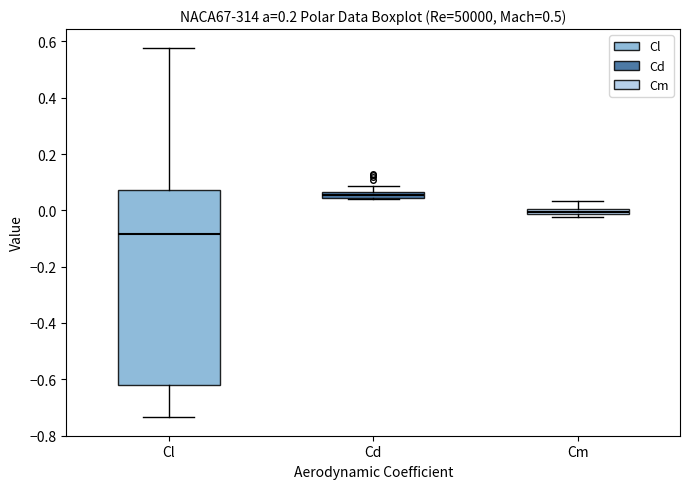

Which box has the lowest median line?

Cl